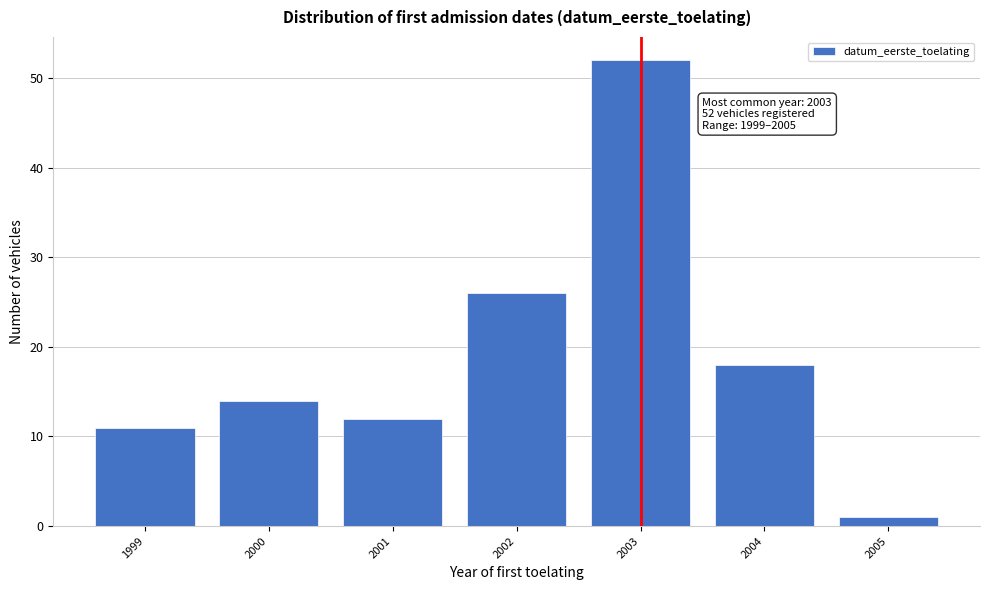

Reading left to right, what are all the values shown in this chart?

1999=11	2000=14	2001=12	2002=26	2003=52	2004=18	2005=1